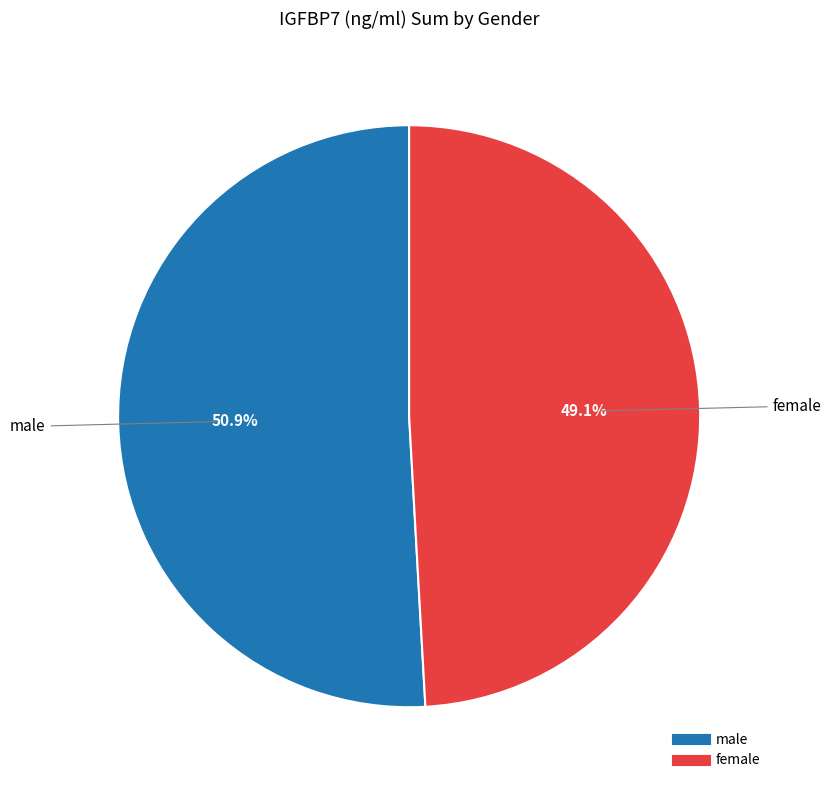

Does female account for over 50% of the chart?

No